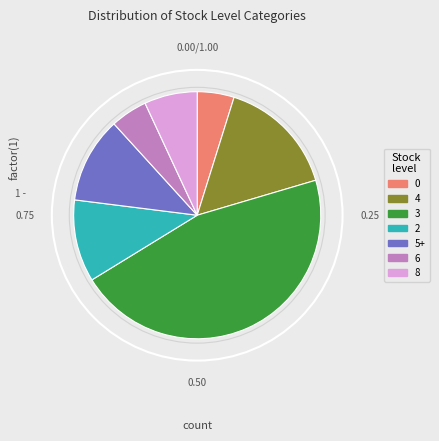

Does any single category account for the majority?

No